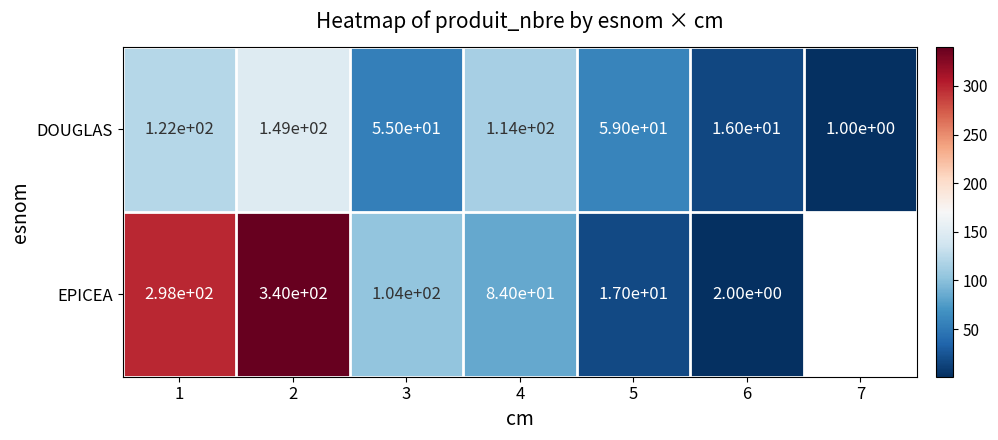

Rank the series at 6 from lowest to highest value.

EPICEA, DOUGLAS